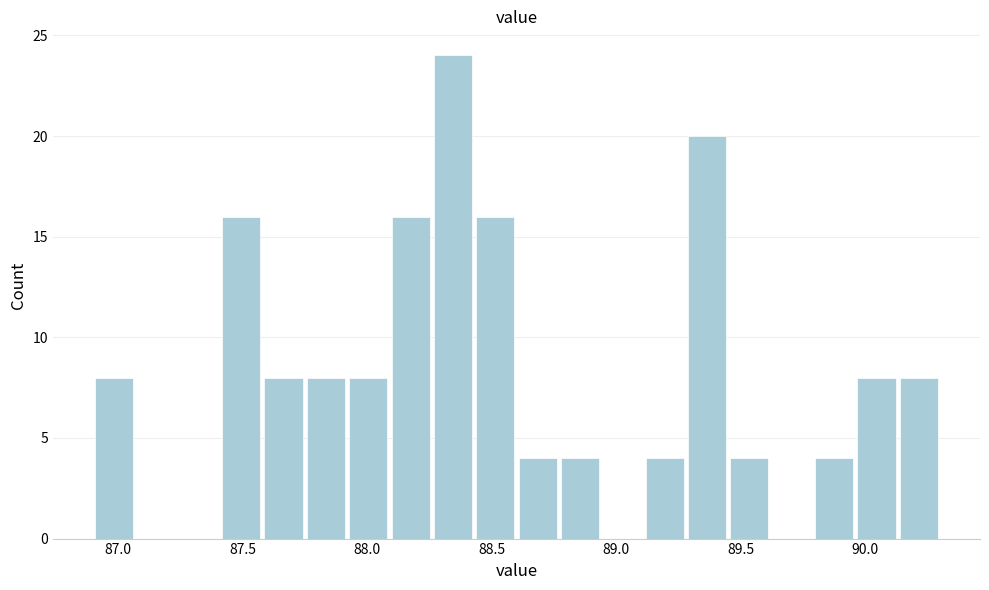

Around what value on the x-axis is the tallest bar? Give the approximate position of its centre, as read against the axis.

88.35